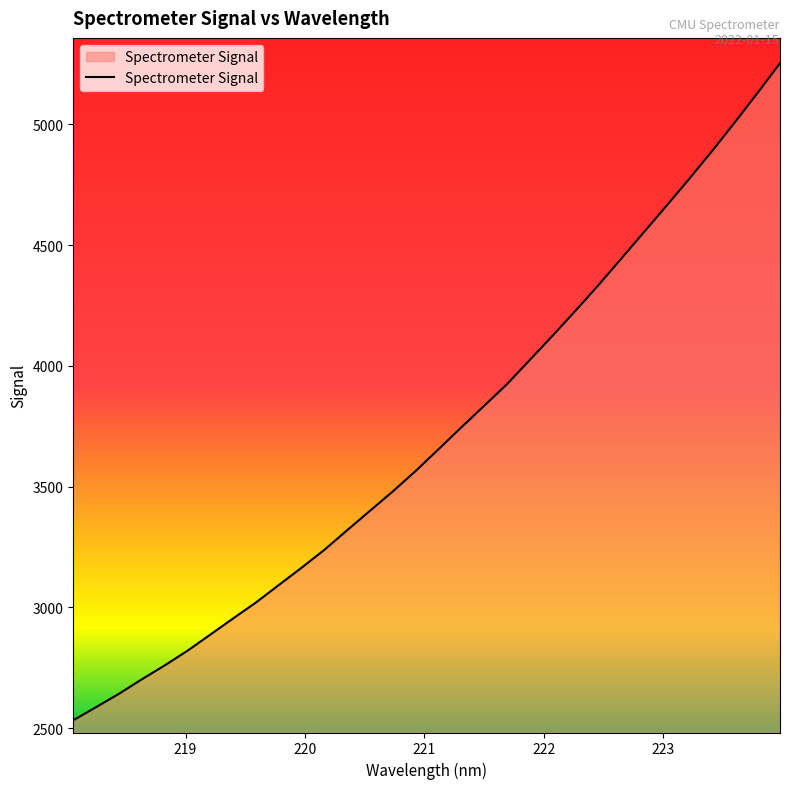

What is the maximum value shown in the chart?

5253.2